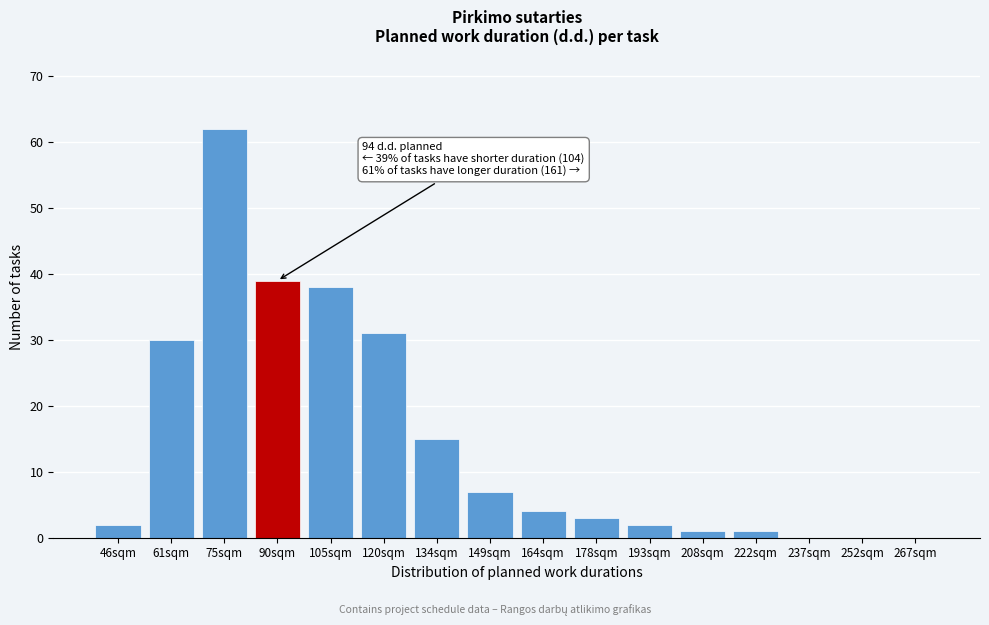

Reading left to right, extract all data points from this chart.

46sqm=2	61sqm=30	75sqm=62	90sqm=39	105sqm=38	120sqm=31	134sqm=15	149sqm=7	164sqm=4	178sqm=3	193sqm=2	208sqm=1	222sqm=1	237sqm=0	252sqm=0	267sqm=0